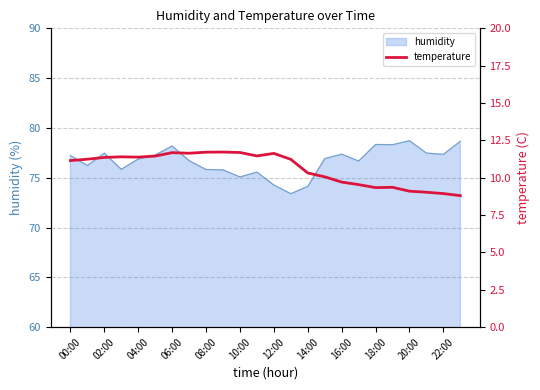

At which label does the data first exceed 11?

00:00